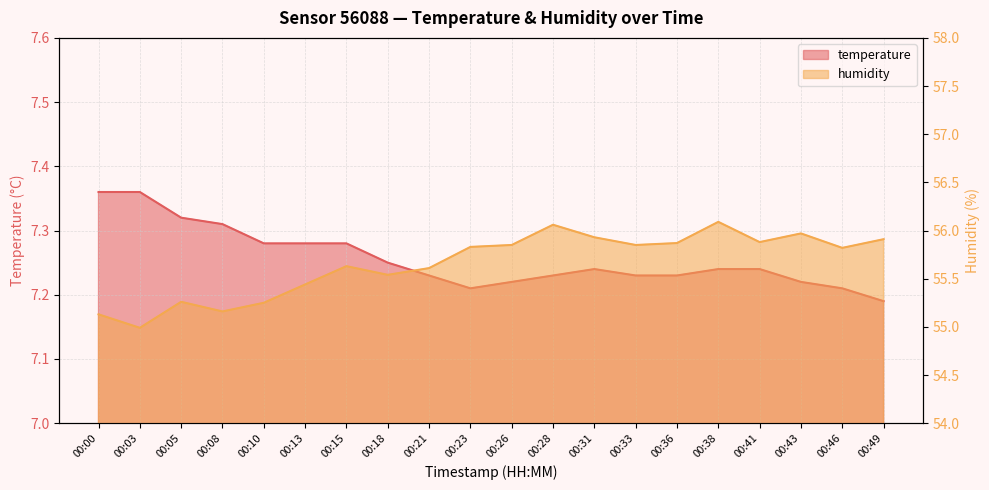

Between 00:10 and 00:43, which is larger?

00:10